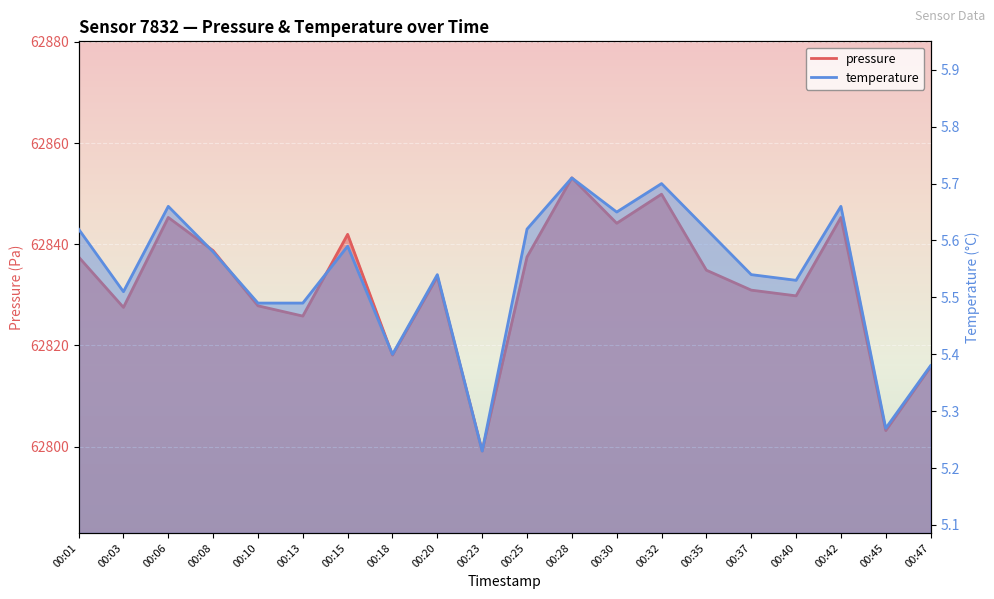

Between 00:15 and 00:35, which is larger?

00:15